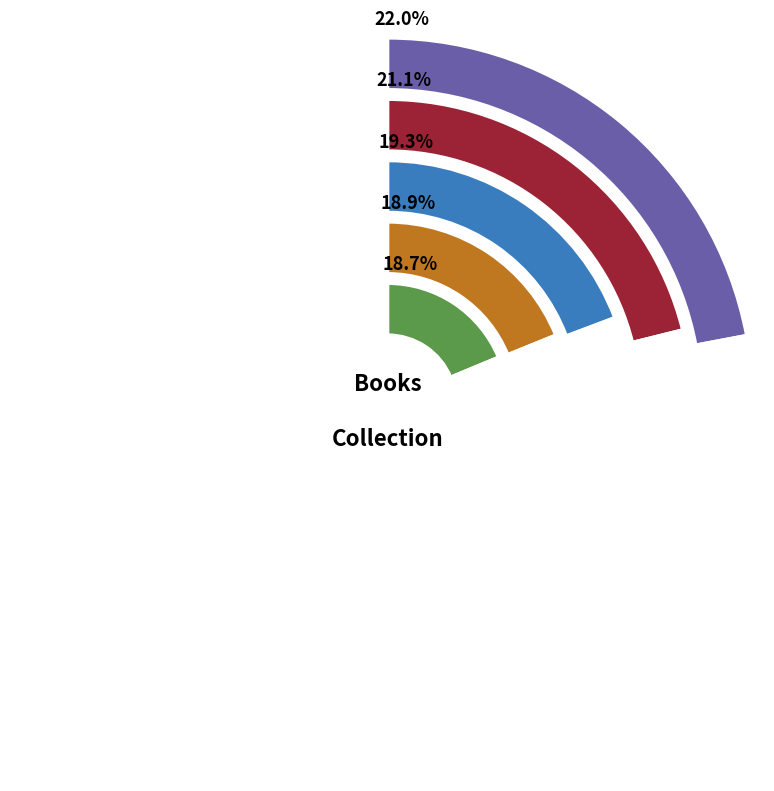

Combined, do Fly Away and Teeth account for over 50%?

No